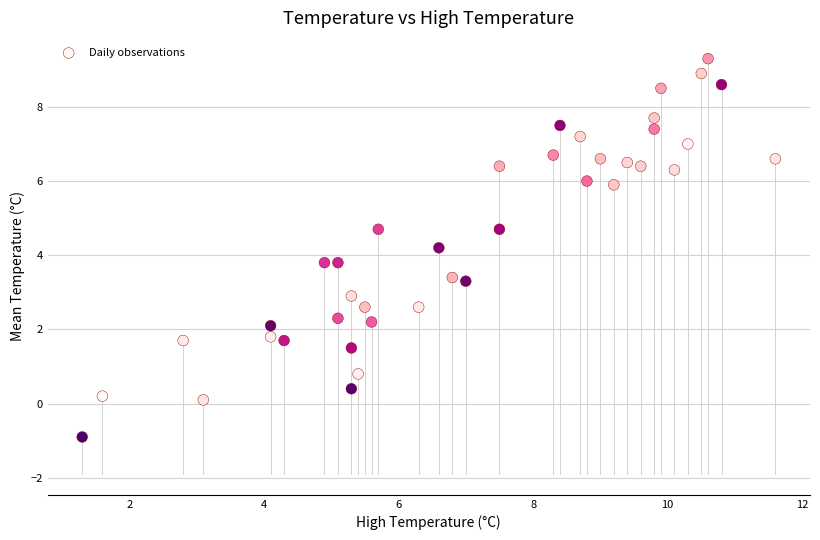

What is the range of Y values (max minus min)?

10.2